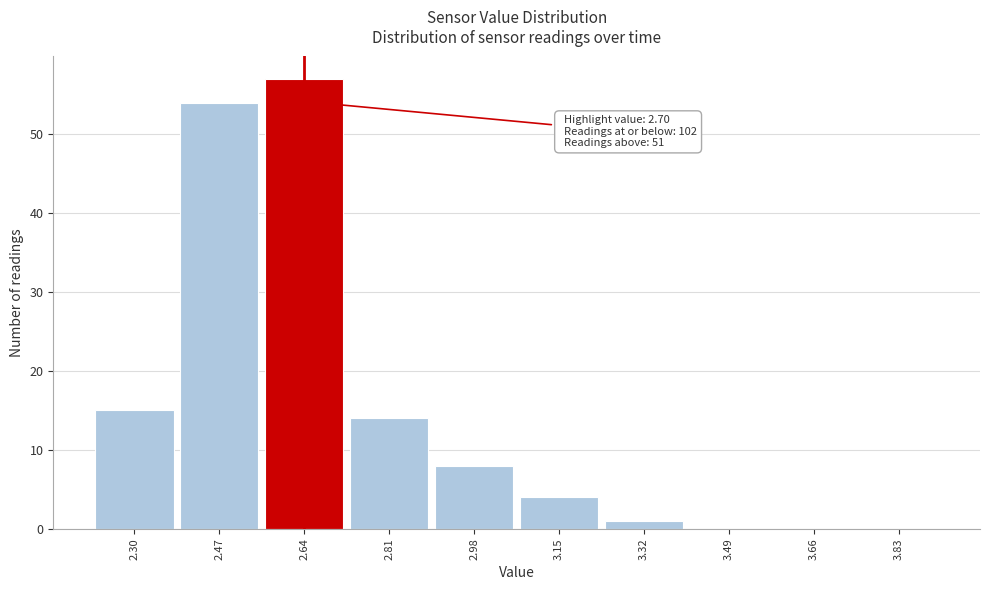

Reading right to left, extract all data points from this chart.

3.83=0	3.66=0	3.49=0	3.32=1	3.15=4	2.98=8	2.81=14	2.64=57	2.47=54	2.30=15